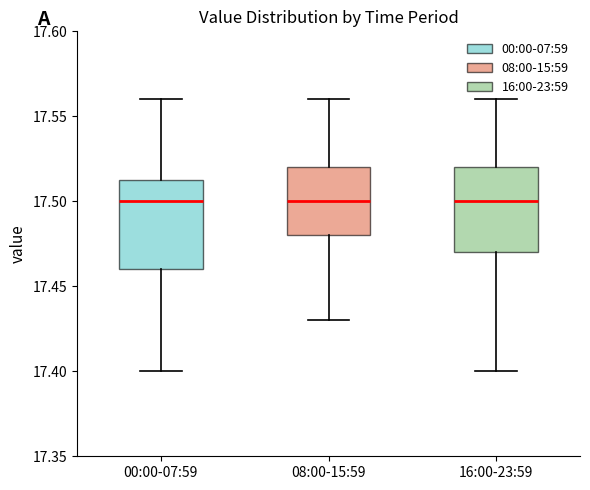

Where is the lower edge of the box for 08:00-15:59 on the y-axis? The values are not printed on the chart, so give them approximately, as read against the axis.

17.480